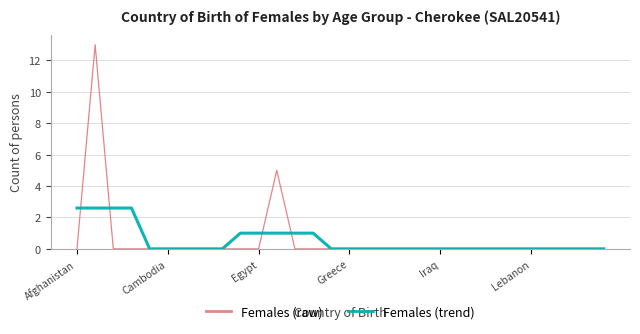

Which series has the widest spread of values?

Females (raw)